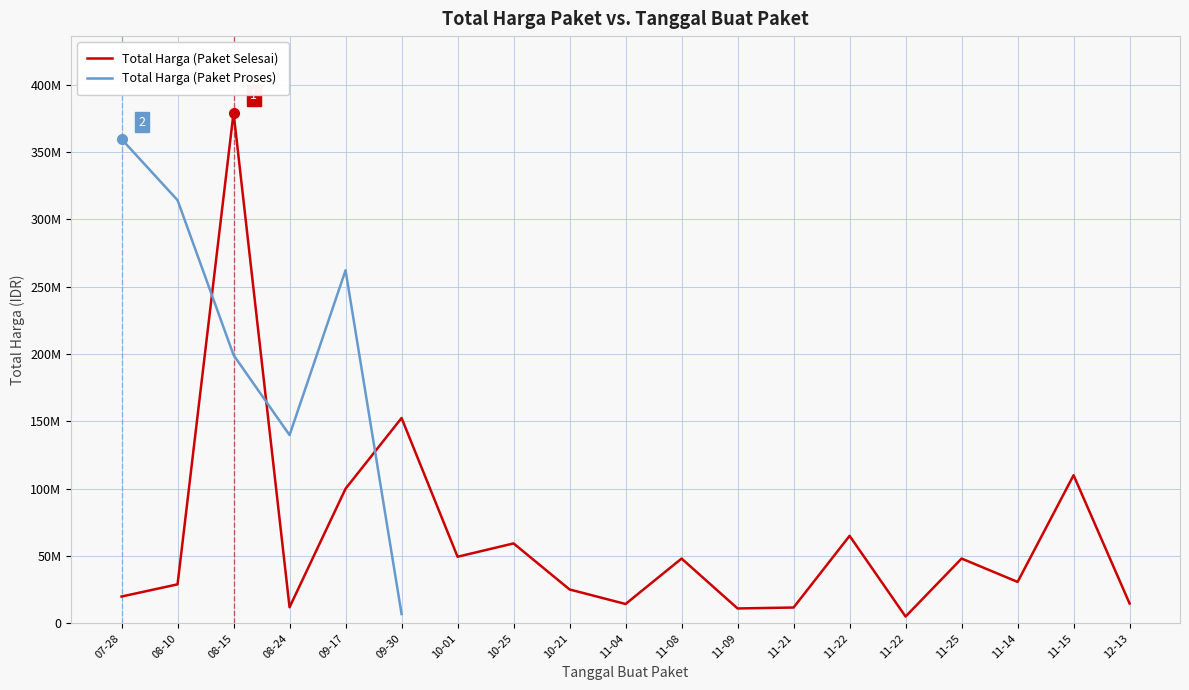

After their last crossing, which series has the higher values: Total Harga (Paket Selesai) or Total Harga (Paket Proses)?

Total Harga (Paket Selesai)